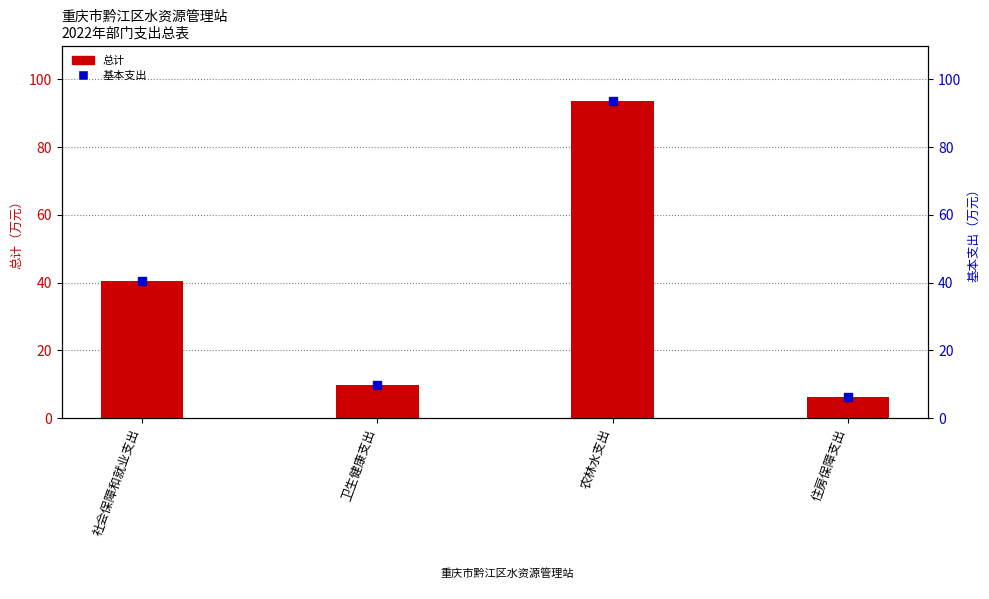

What is the total value across all series at 住房保障支出?

12.4